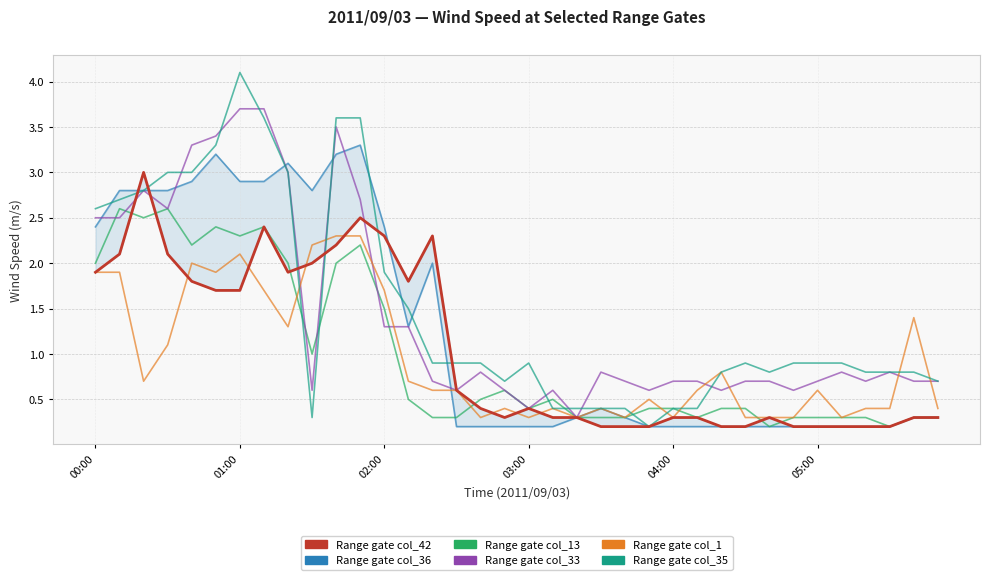

Reading left to right, transcribe all the data shown in this chart.

col_42: 1.9	2.1	3.0	2.1	1.8	1.7	1.7	2.4	1.9	2.0	2.2	2.5	2.3	1.8	2.3	0.6	0.4	0.3	0.4	0.3	0.3	0.2	0.2	0.2	0.3	0.3	0.2	0.2	0.3	0.2	0.2	0.2	0.2	0.2	0.3	0.3
col_36: 2.4	2.8	2.8	2.8	2.9	3.2	2.9	2.9	3.1	2.8	3.2	3.3	2.4	1.3	2.0	0.2	0.2	0.2	0.2	0.2	0.3	0.4	0.3	0.2	0.2	0.2	0.2	0.2	0.2	0.2	0.2	0.2	0.2	0.2	0.3	0.3
col_13: 2.0	2.6	2.5	2.6	2.2	2.4	2.3	2.4	2.0	1.0	2.0	2.2	1.5	0.5	0.3	0.3	0.5	0.6	0.4	0.5	0.3	0.3	0.3	0.4	0.4	0.3	0.4	0.4	0.2	0.3	0.3	0.3	0.3	0.2	0.3	0.3
col_33: 2.5	2.5	2.8	2.6	3.3	3.4	3.7	3.7	3.0	0.6	3.5	2.7	1.3	1.3	0.7	0.6	0.8	0.6	0.4	0.6	0.3	0.8	0.7	0.6	0.7	0.7	0.6	0.7	0.7	0.6	0.7	0.8	0.7	0.8	0.7	0.7
col_1: 1.9	1.9	0.7	1.1	2.0	1.9	2.1	1.7	1.3	2.2	2.3	2.3	1.7	0.7	0.6	0.6	0.3	0.4	0.3	0.4	0.3	0.4	0.3	0.5	0.3	0.6	0.8	0.3	0.3	0.3	0.6	0.3	0.4	0.4	1.4	0.4
col_35: 2.6	2.7	2.8	3.0	3.0	3.3	4.1	3.6	3.0	0.3	3.6	3.6	1.9	1.5	0.9	0.9	0.9	0.7	0.9	0.4	0.4	0.4	0.4	0.2	0.4	0.4	0.8	0.9	0.8	0.9	0.9	0.9	0.8	0.8	0.8	0.7